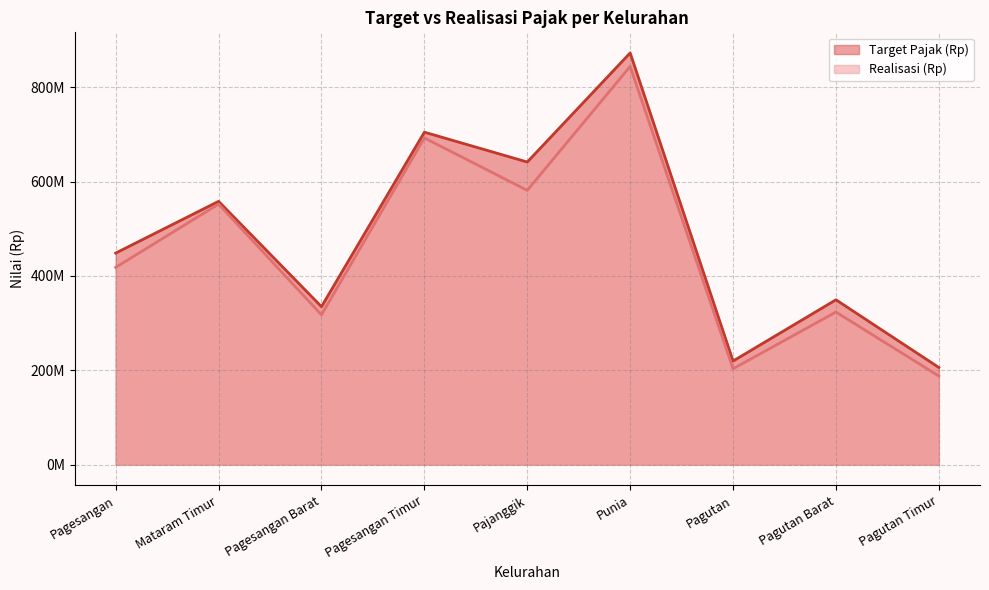

How many distinct data groups are displayed?

2